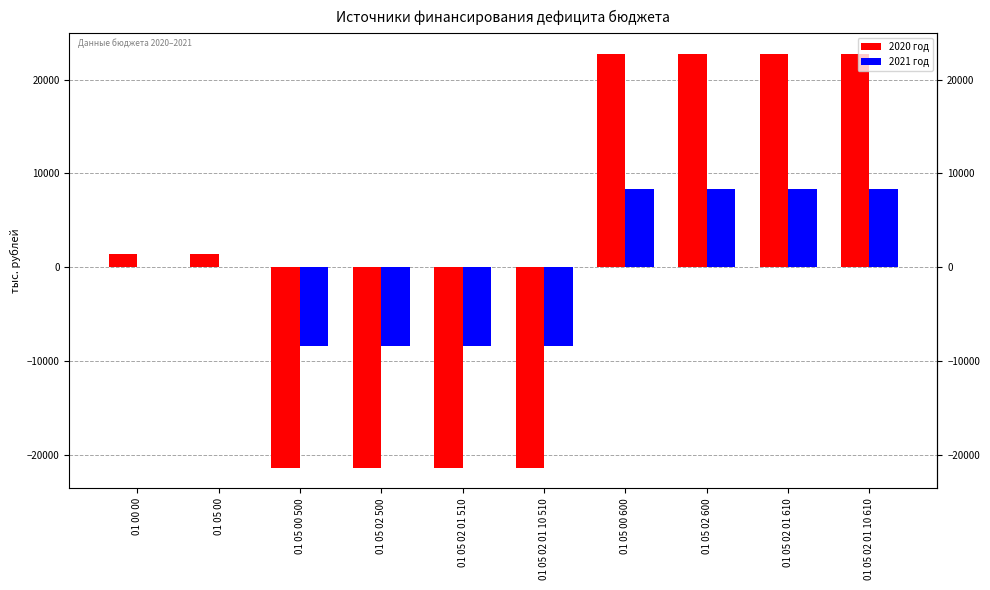

What is the greatest value displayed?

22718.1